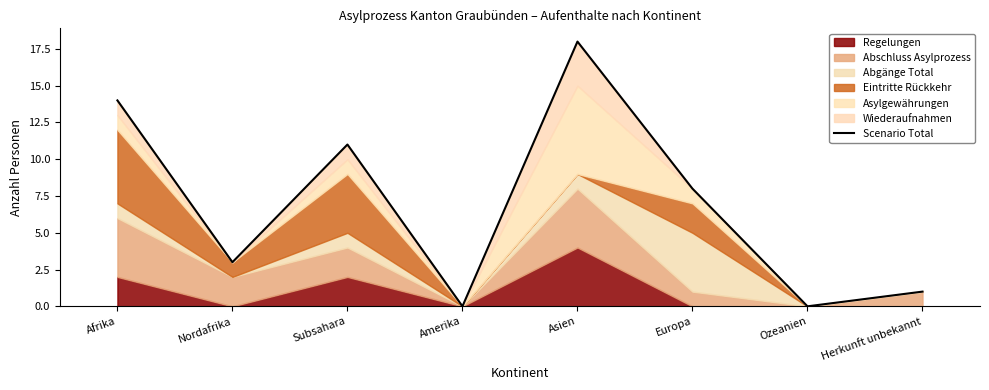

The chart shows a value of 3 at Nordafrika. True or false?

True